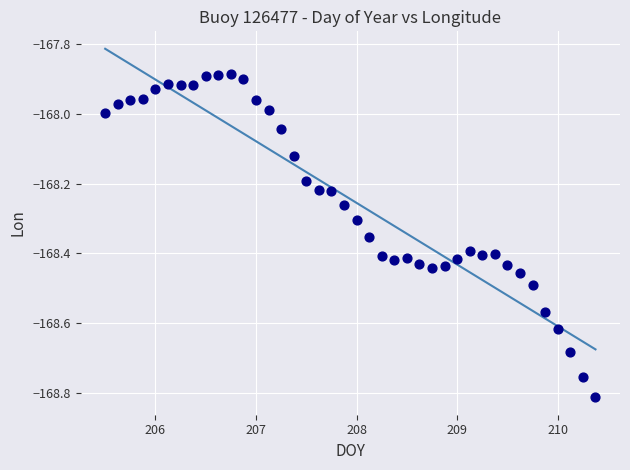

What is the range of X values (max minus min)?

4.9